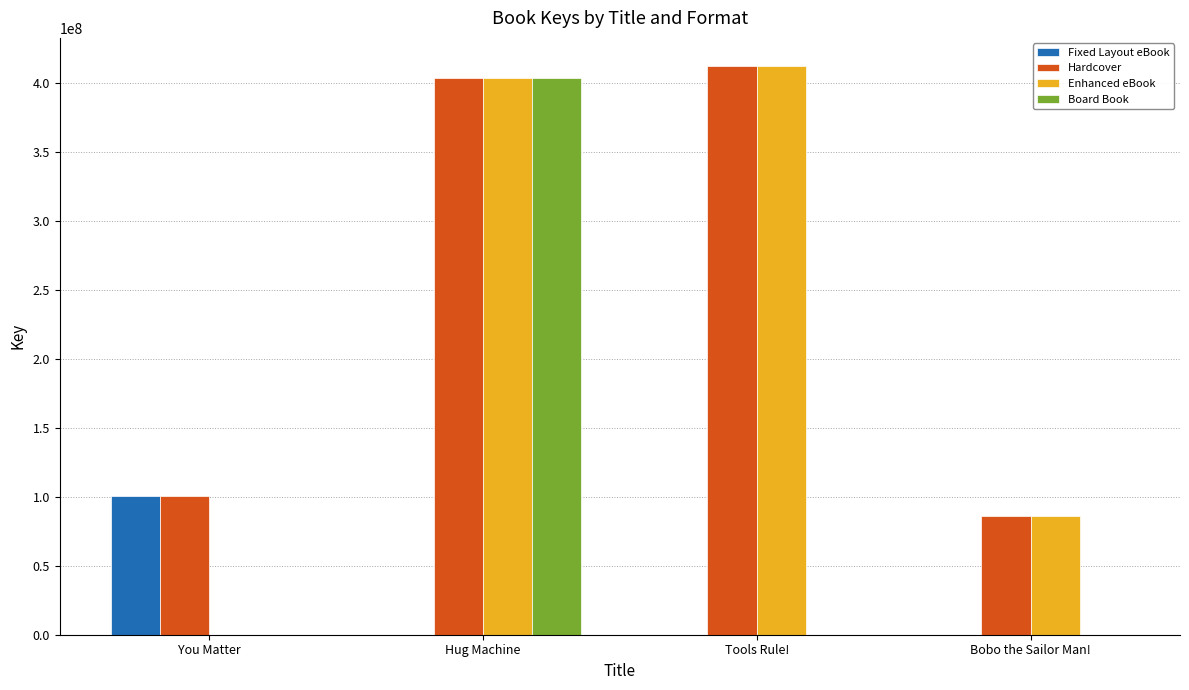

What is the total value across all series at Hug Machine?

1210902756